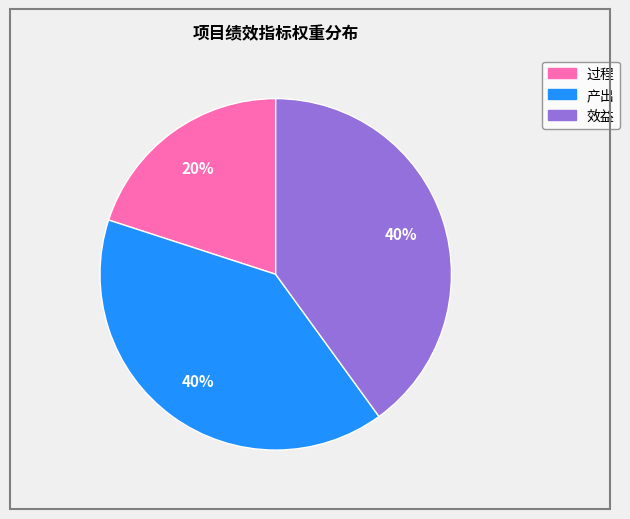

Approximately how many times larger is the value at 效益 compared to 过程?

2.0